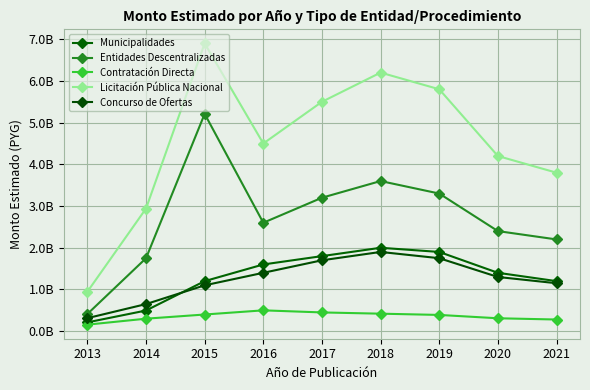

Does the chart have visible grid lines?

Yes